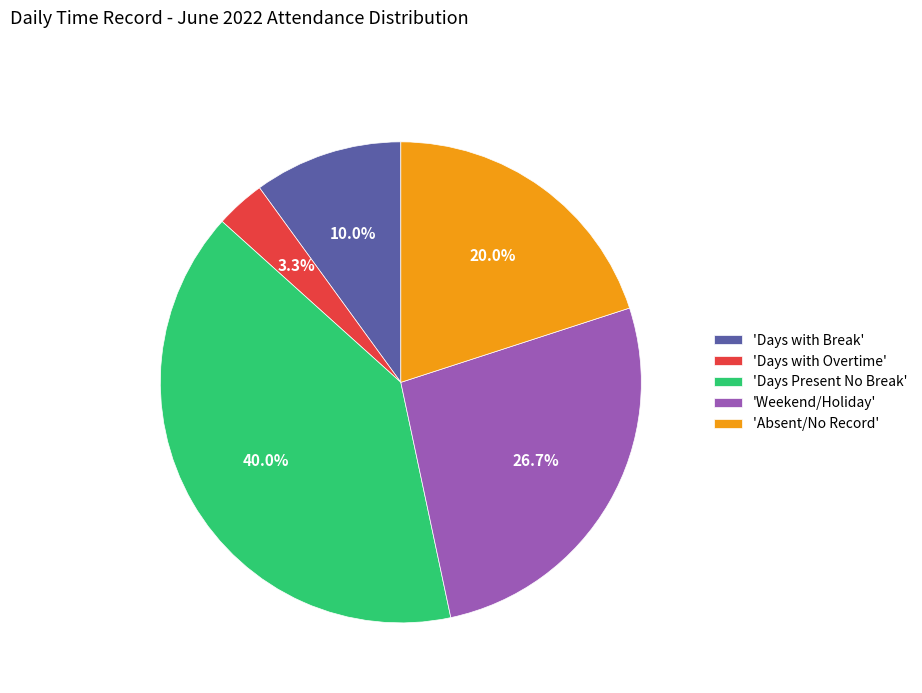

Which category has the smallest portion of the pie?

'Days with Overtime'